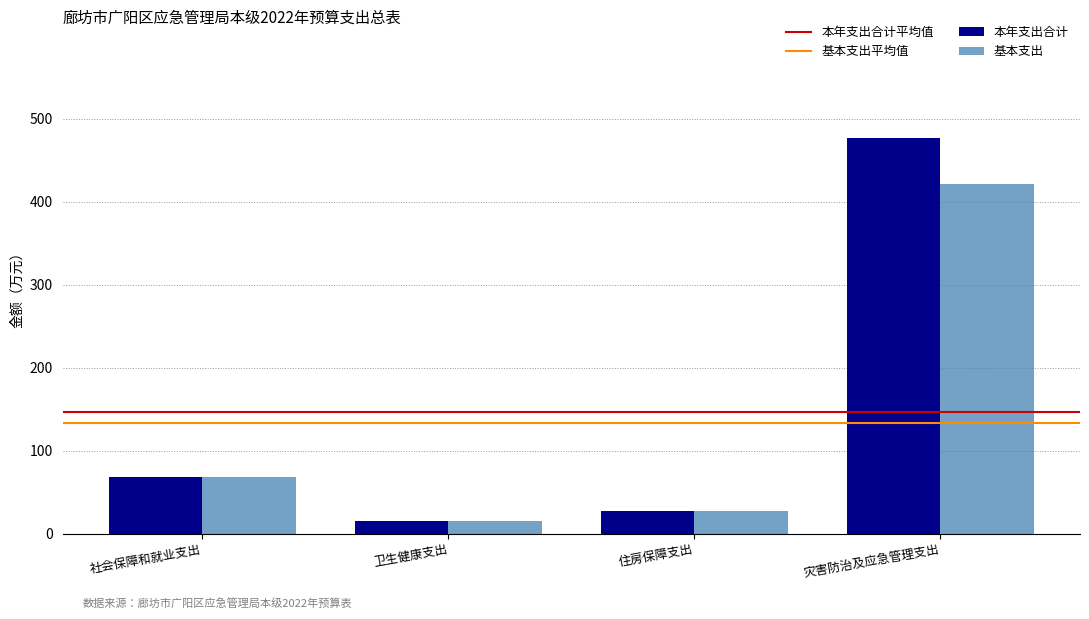

Between 卫生健康支出 and 灾害防治及应急管理支出, which series saw the biggest shift?

本年支出合计